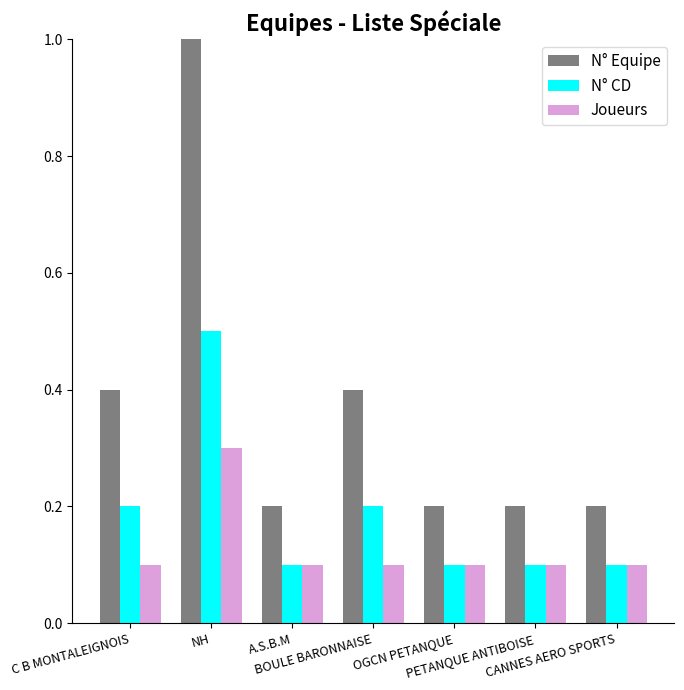

What is the sum of the N° Equipe values at C B MONTALEIGNOIS and OGCN PETANQUE?

0.6